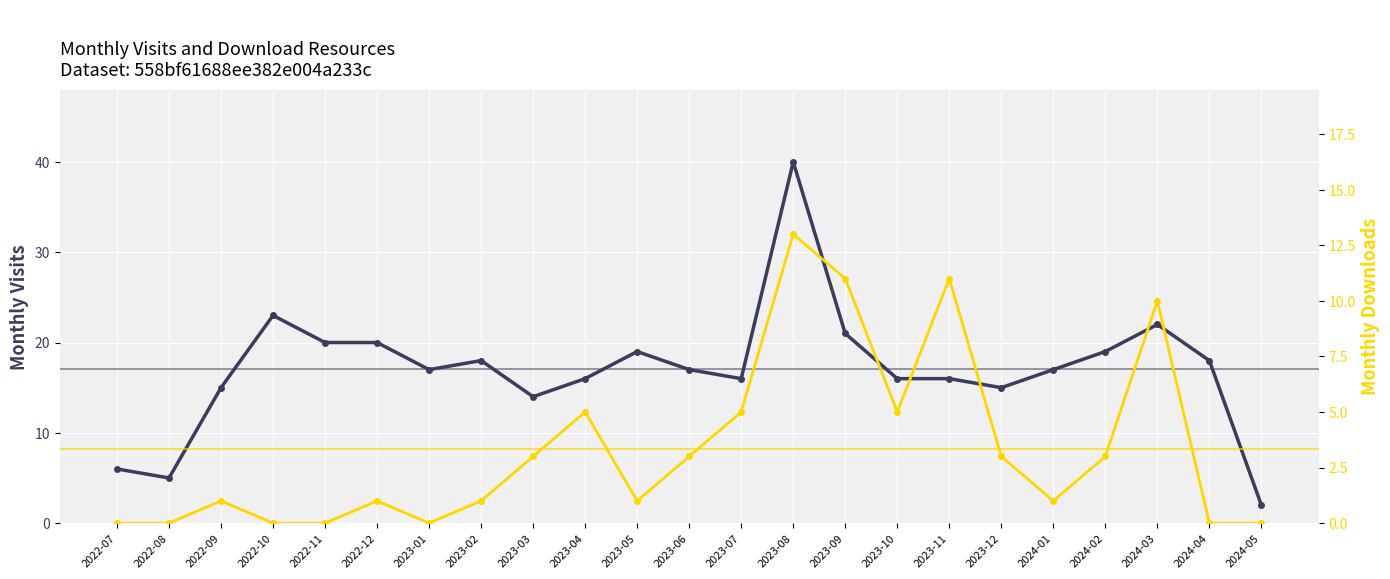

What position from the left is 2023-03?

9